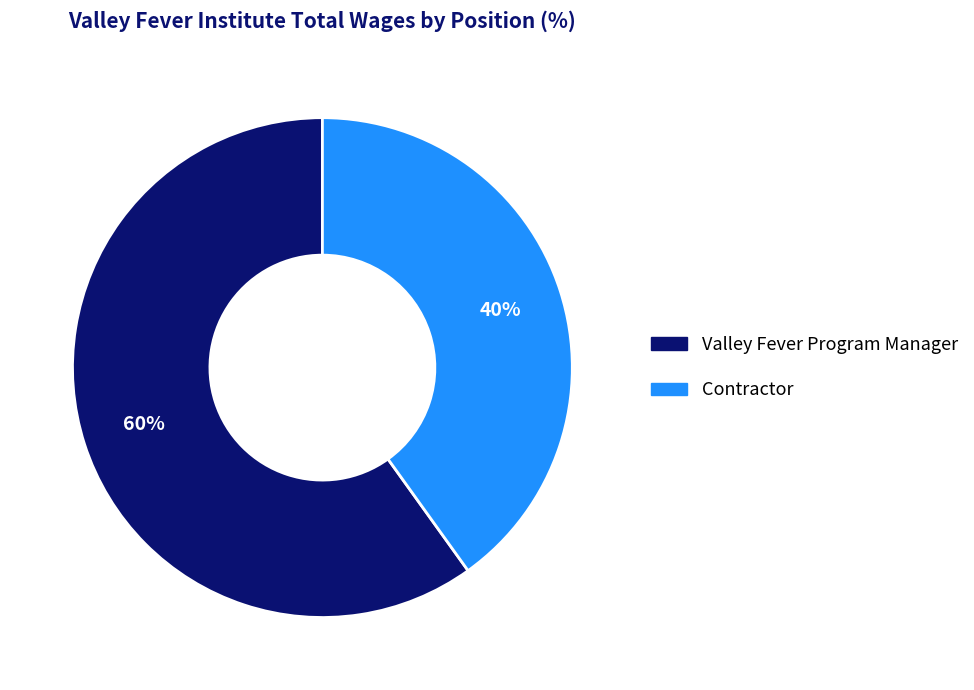

Does any single category account for the majority?

Yes